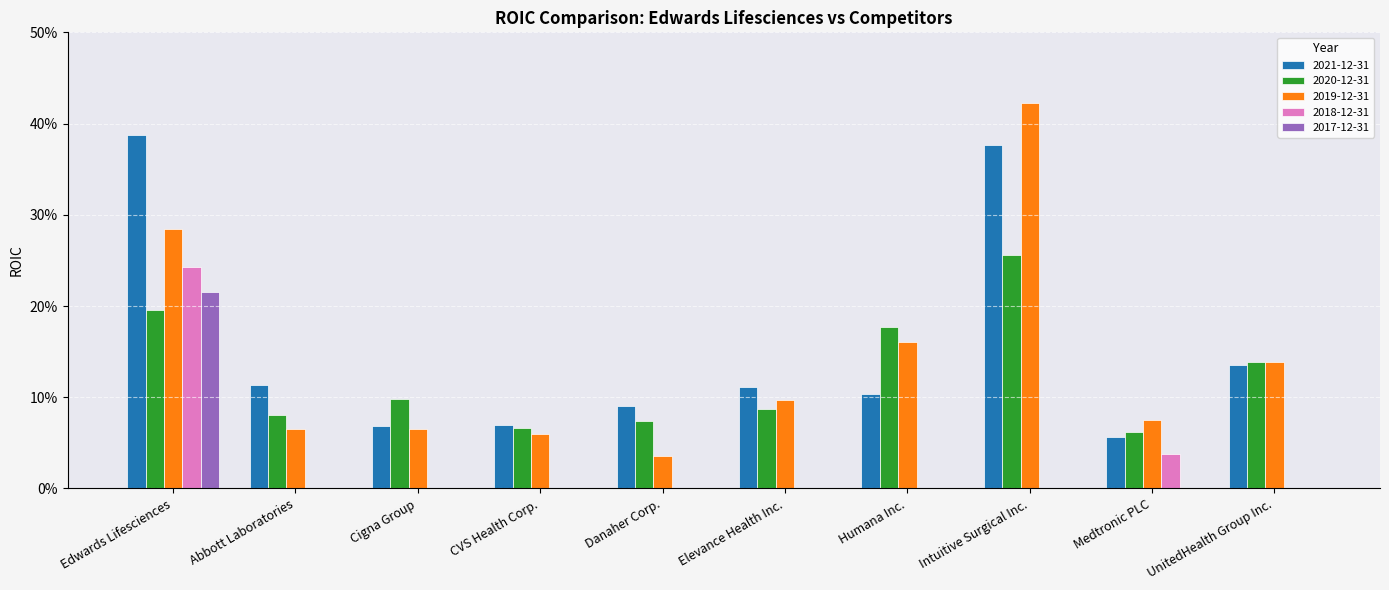

Are the bars grouped side by side (vs. stacked)?

Yes